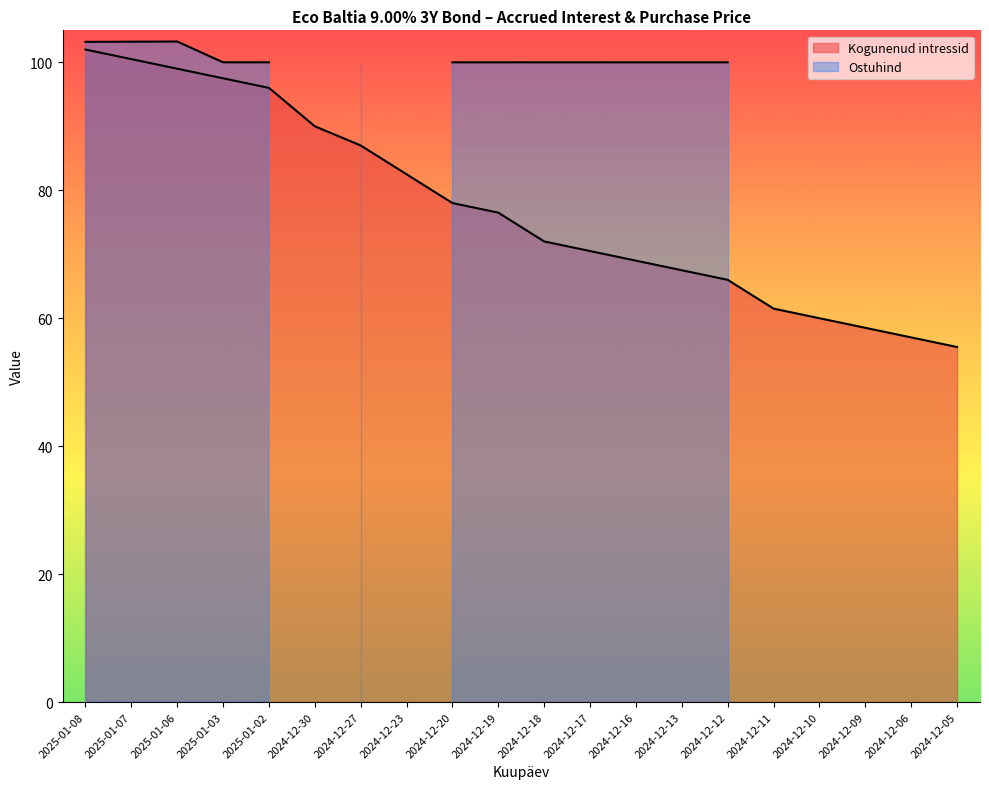

Rank the categories by value from lowest to highest.

2024-12-05, 2024-12-06, 2024-12-09, 2024-12-10, 2024-12-11, 2024-12-12, 2024-12-13, 2024-12-16, 2024-12-17, 2024-12-18, 2024-12-19, 2024-12-20, 2024-12-23, 2024-12-27, 2024-12-30, 2025-01-02, 2025-01-03, 2025-01-06, 2025-01-07, 2025-01-08